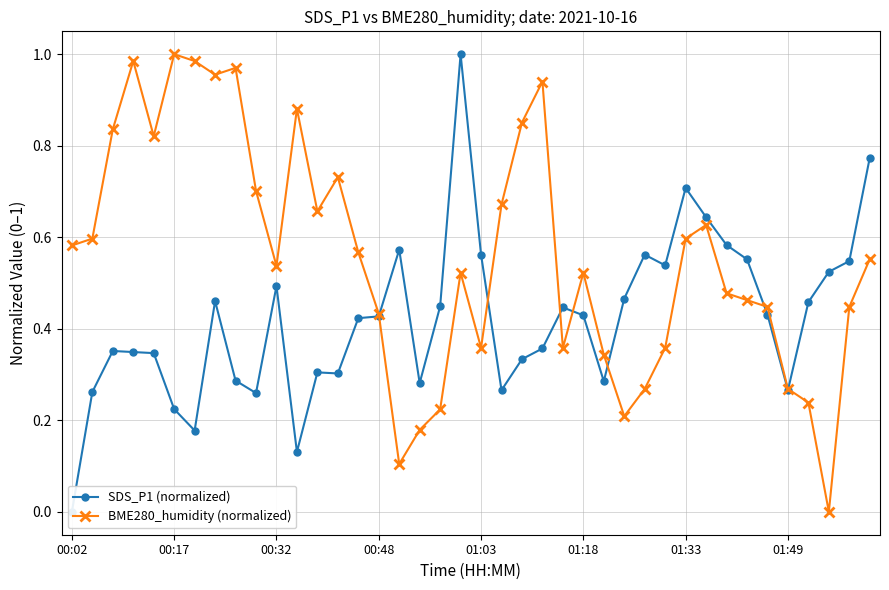

What is the maximum value shown in the chart?

1.0